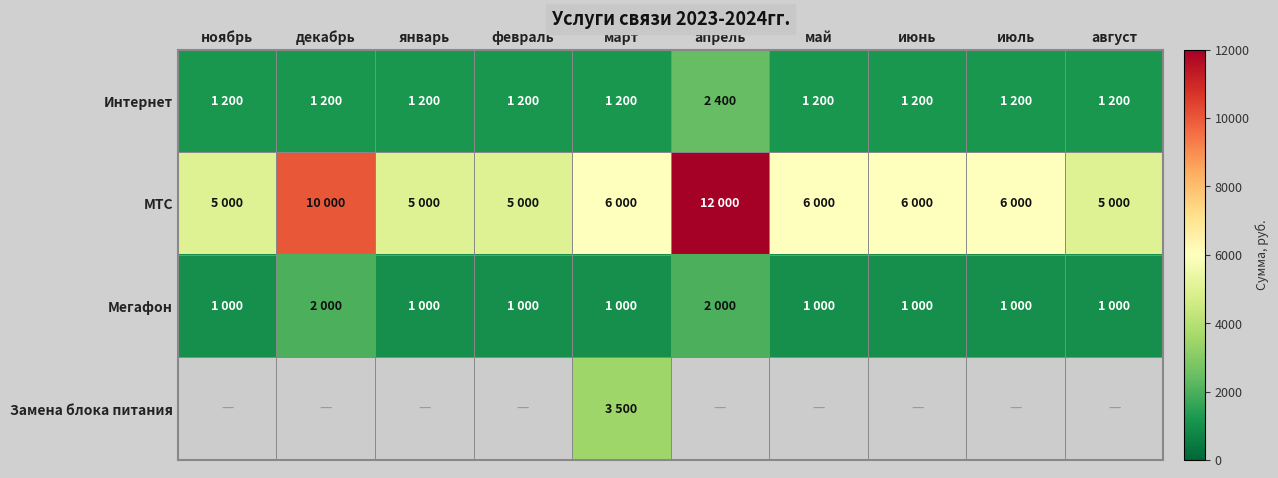

What is the difference between the maximum and minimum values in the Интернет series?

1200.0